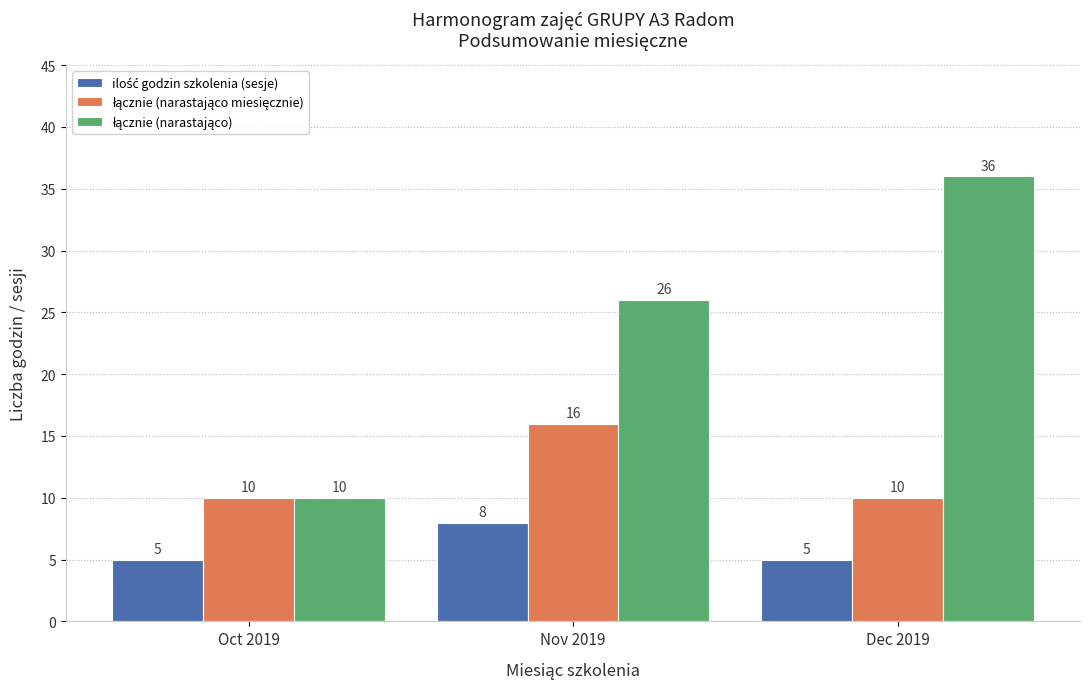

How many series are shown in this chart?

3